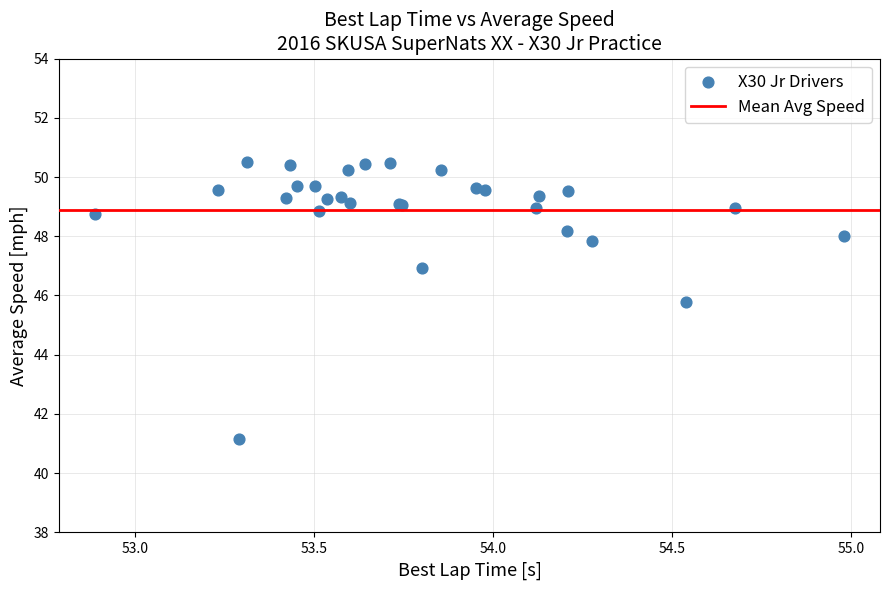

What Y value in the scatter plot is closest to 45?

45.8